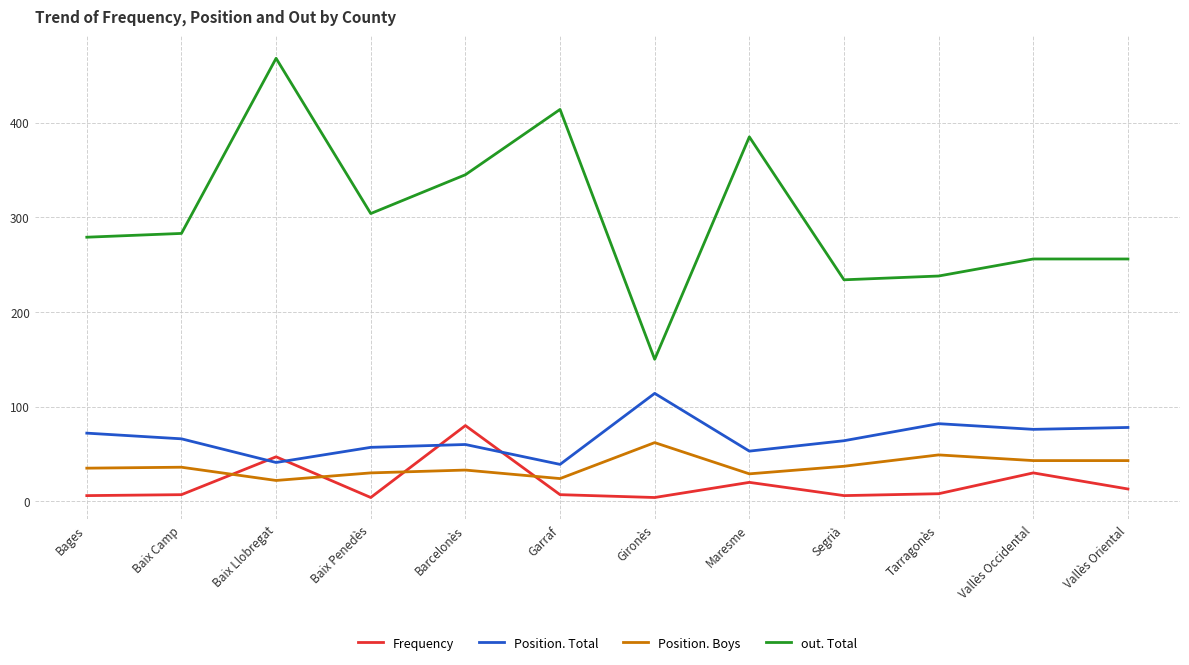

True or false: Position. Total and out. Total intersect in this chart.

False